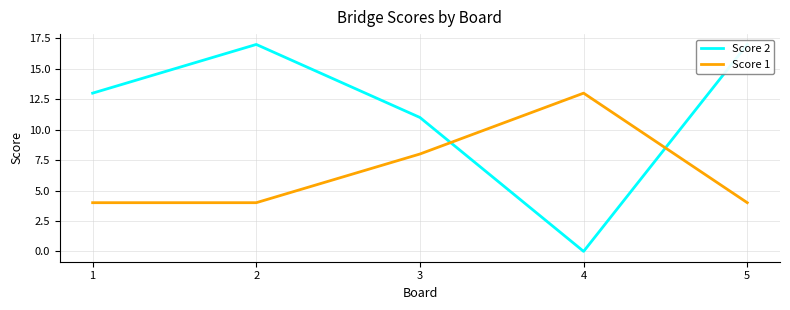

Reading right to left, list all the values displayed in this chart.

Score 2: 5=17	4=0	3=11	2=17	1=13
Score 1: 5=4	4=13	3=8	2=4	1=4